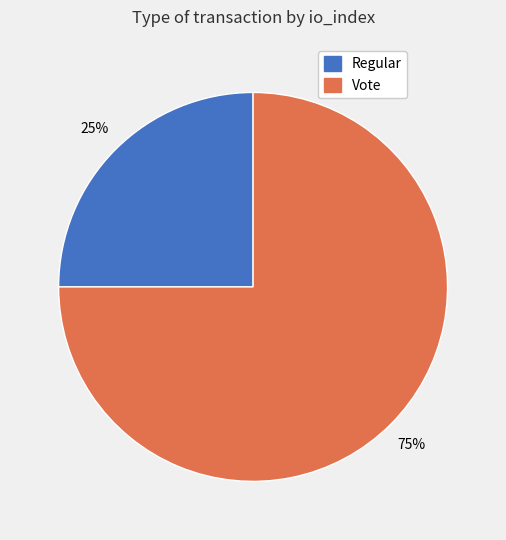

What is the majority slice?

Vote